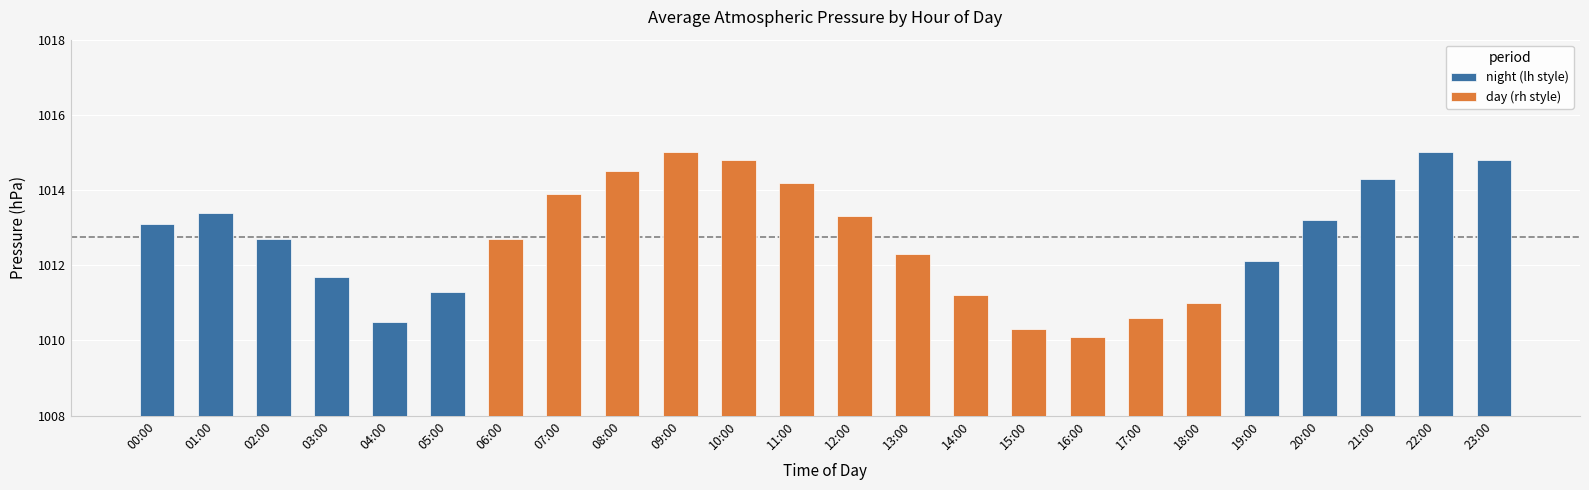

How many data points are less than 1013?

12